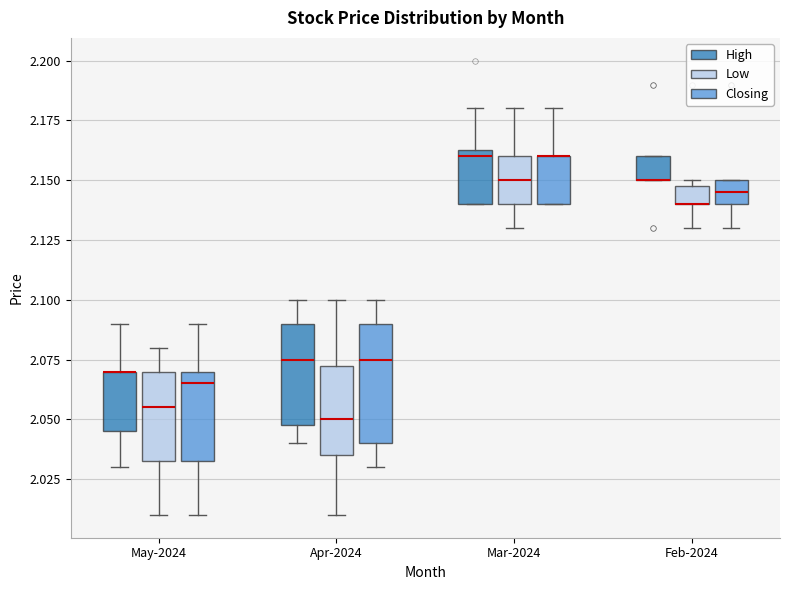

Which box is the tallest, from its lower edge to its upper edge?

Apr-2024 (Closing)